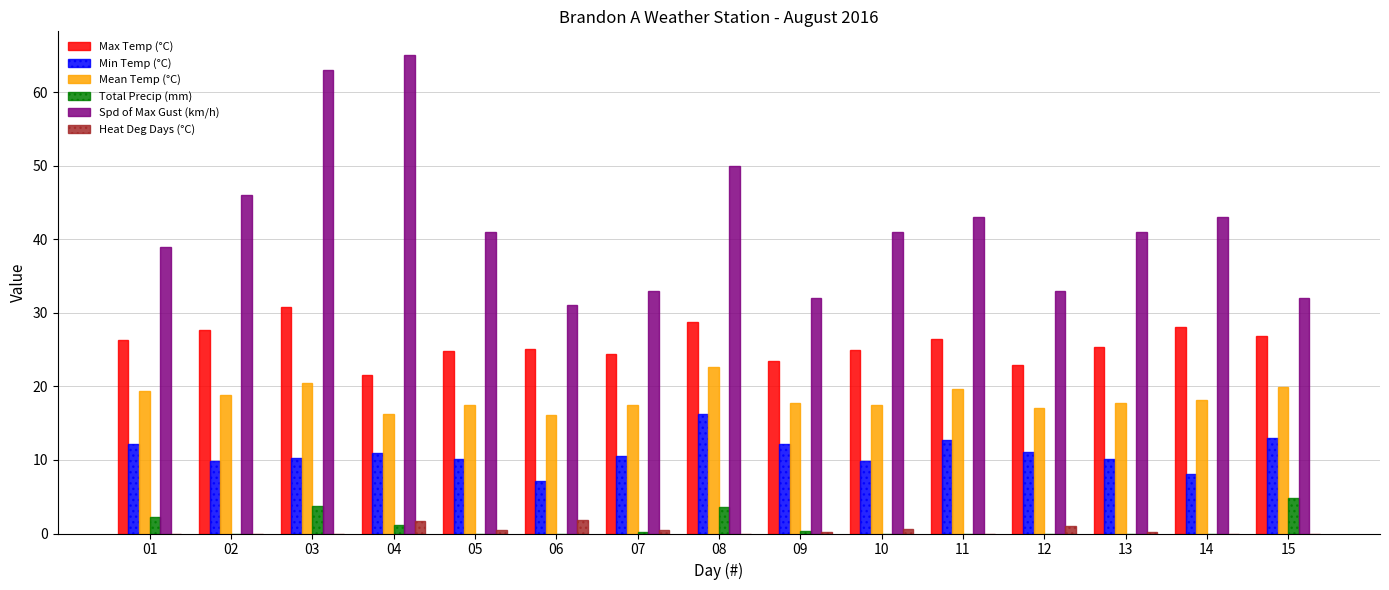

What is the greatest value displayed?

65.0